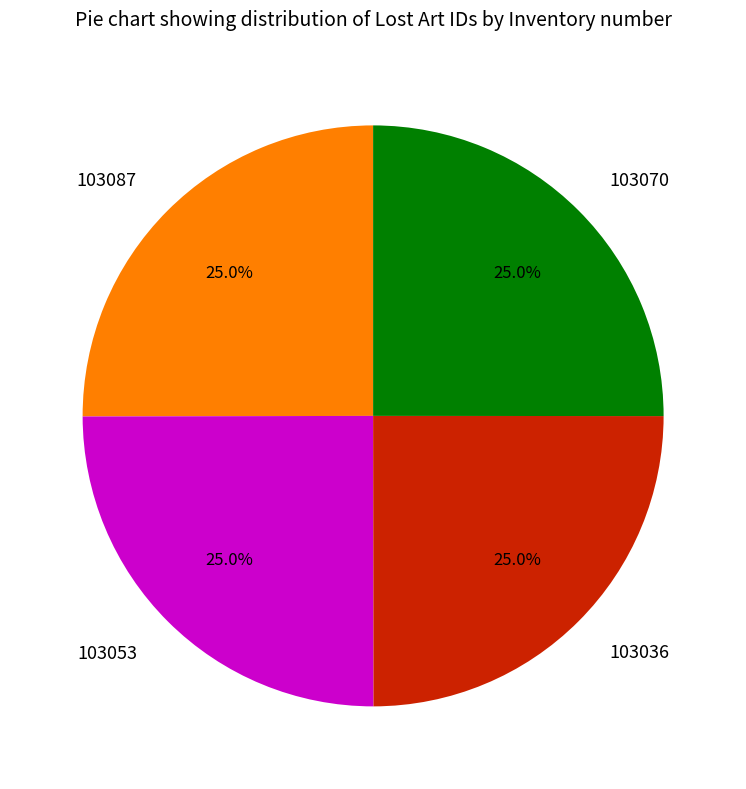

Approximately how many times larger is the value at 103053 compared to 103036?

1.0